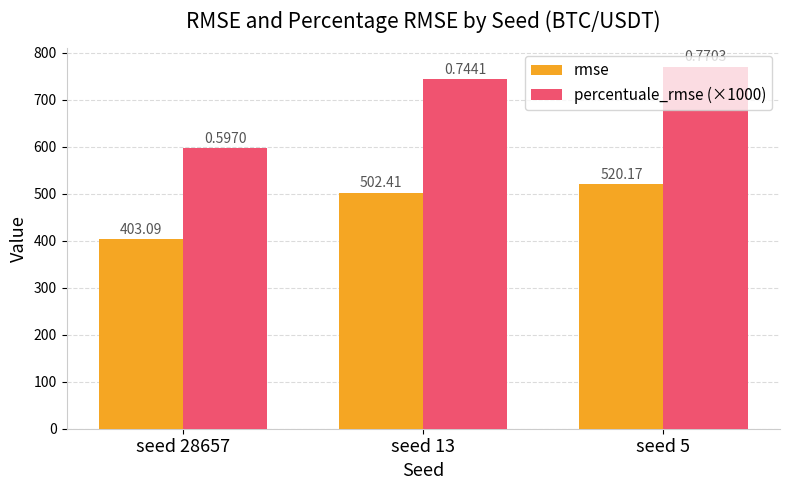

At which label does rmse reach its peak?

seed 5